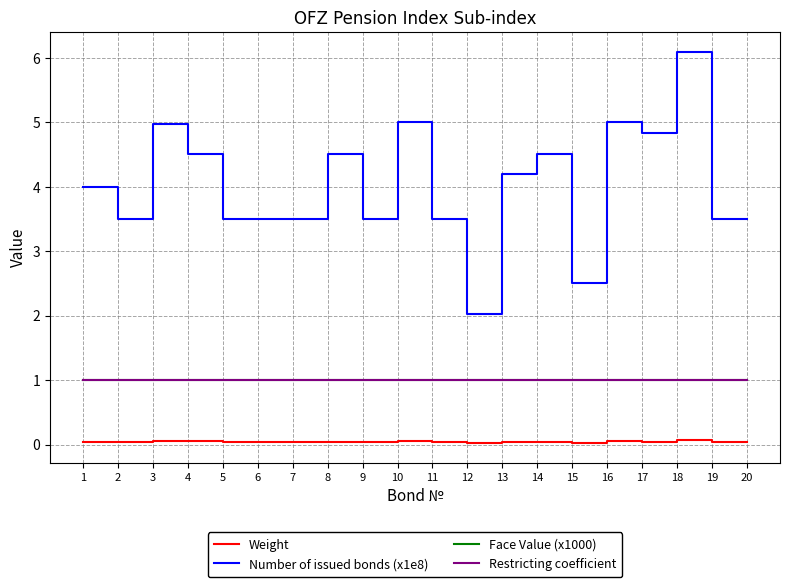

True or false: Weight and Face Value (x1000) cross at least once.

False